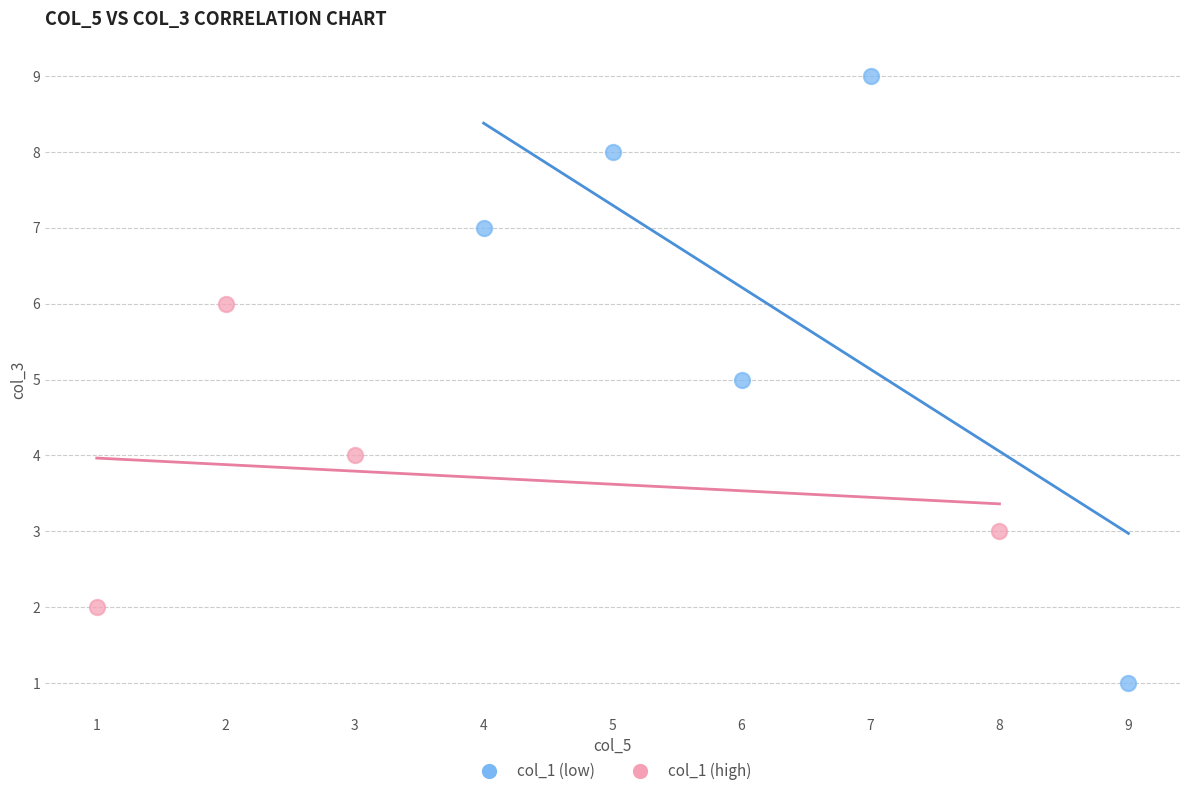

What are all the series names shown in the legend?

col_1 (low), col_1 (high)